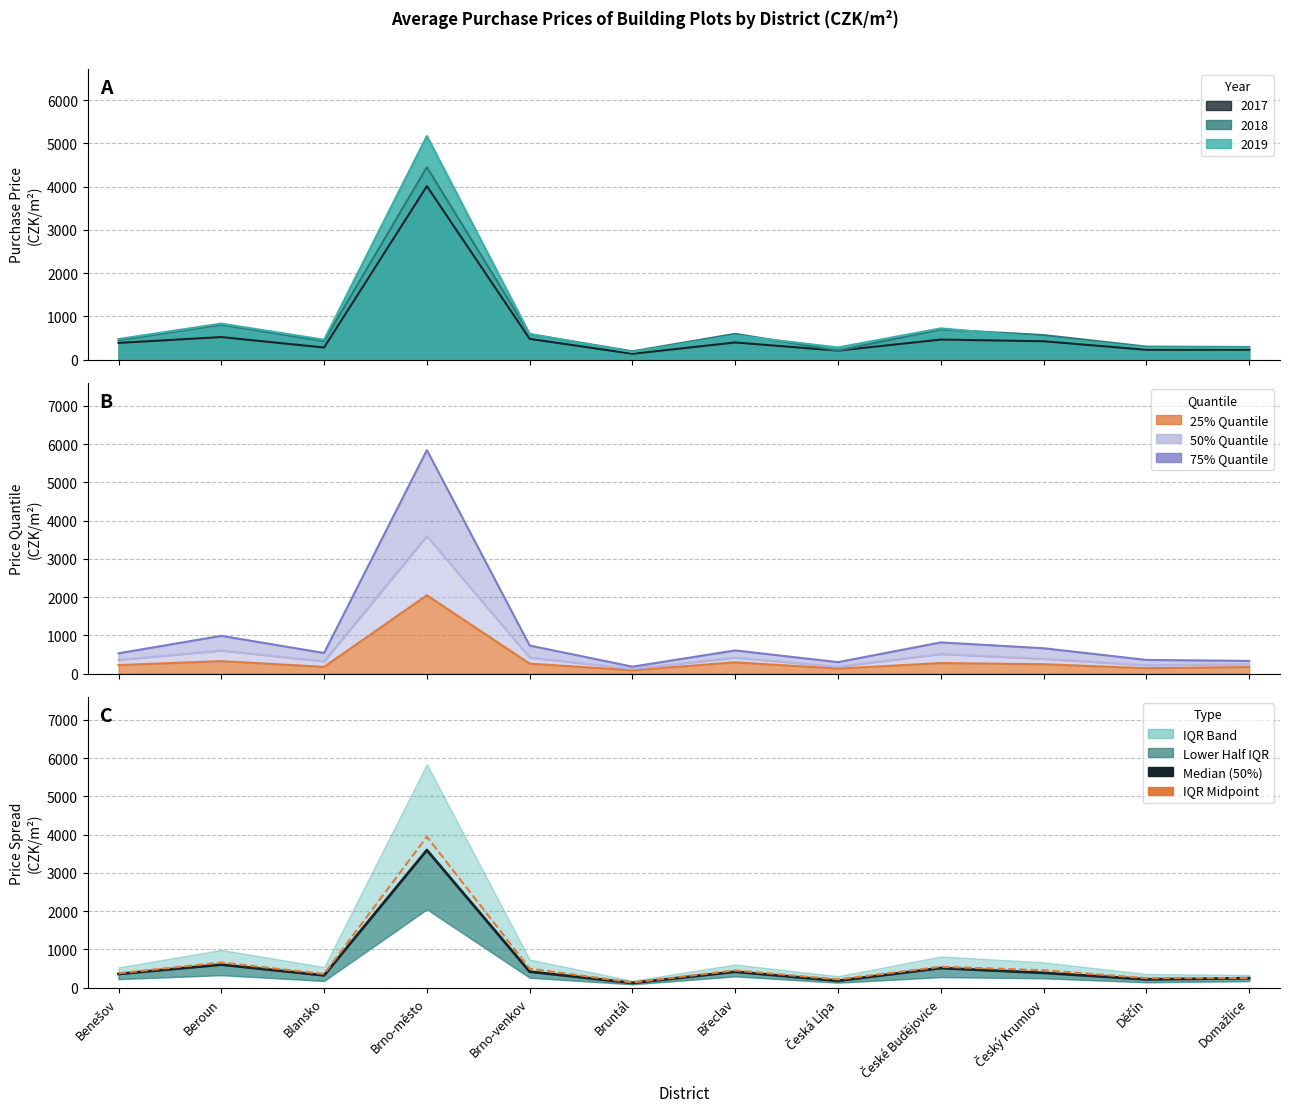

How many interior local valleys does the Median (50%) series have?

4